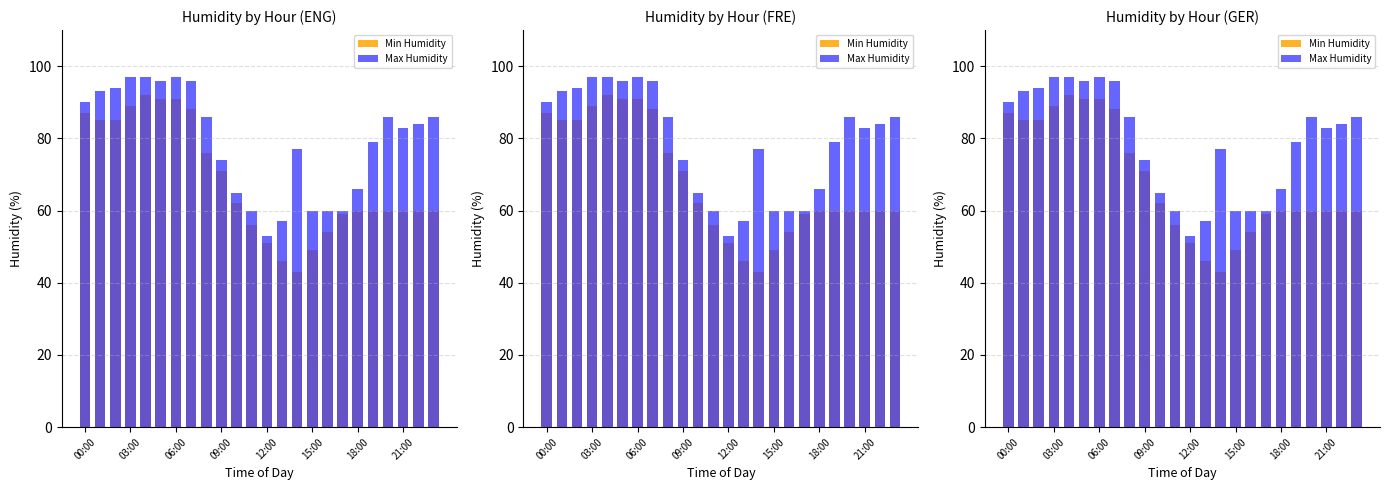

Is it true that Max Humidity equals 105 at 18:00?

False